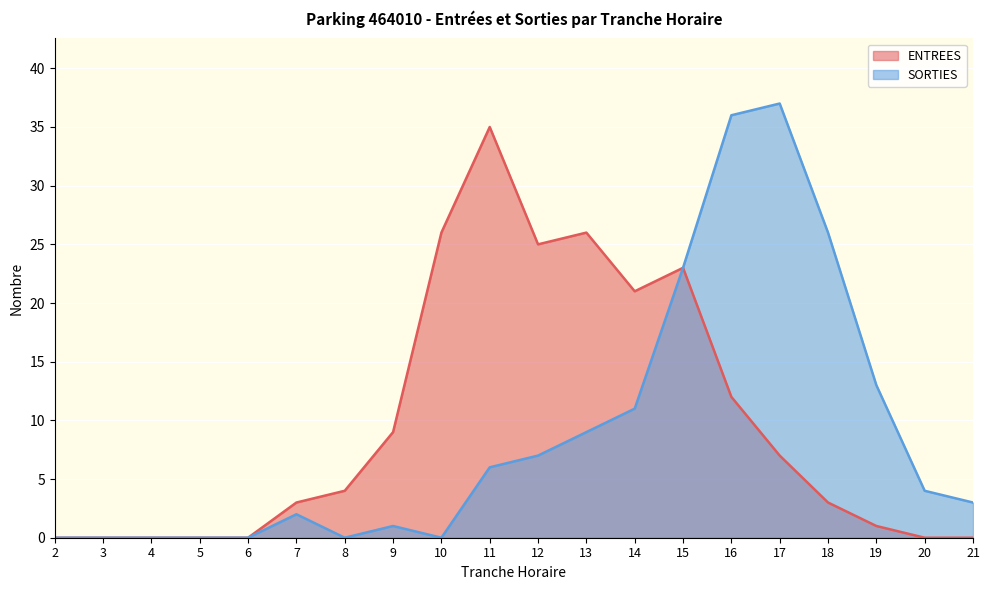

What is the average value of the ENTREES series?

10